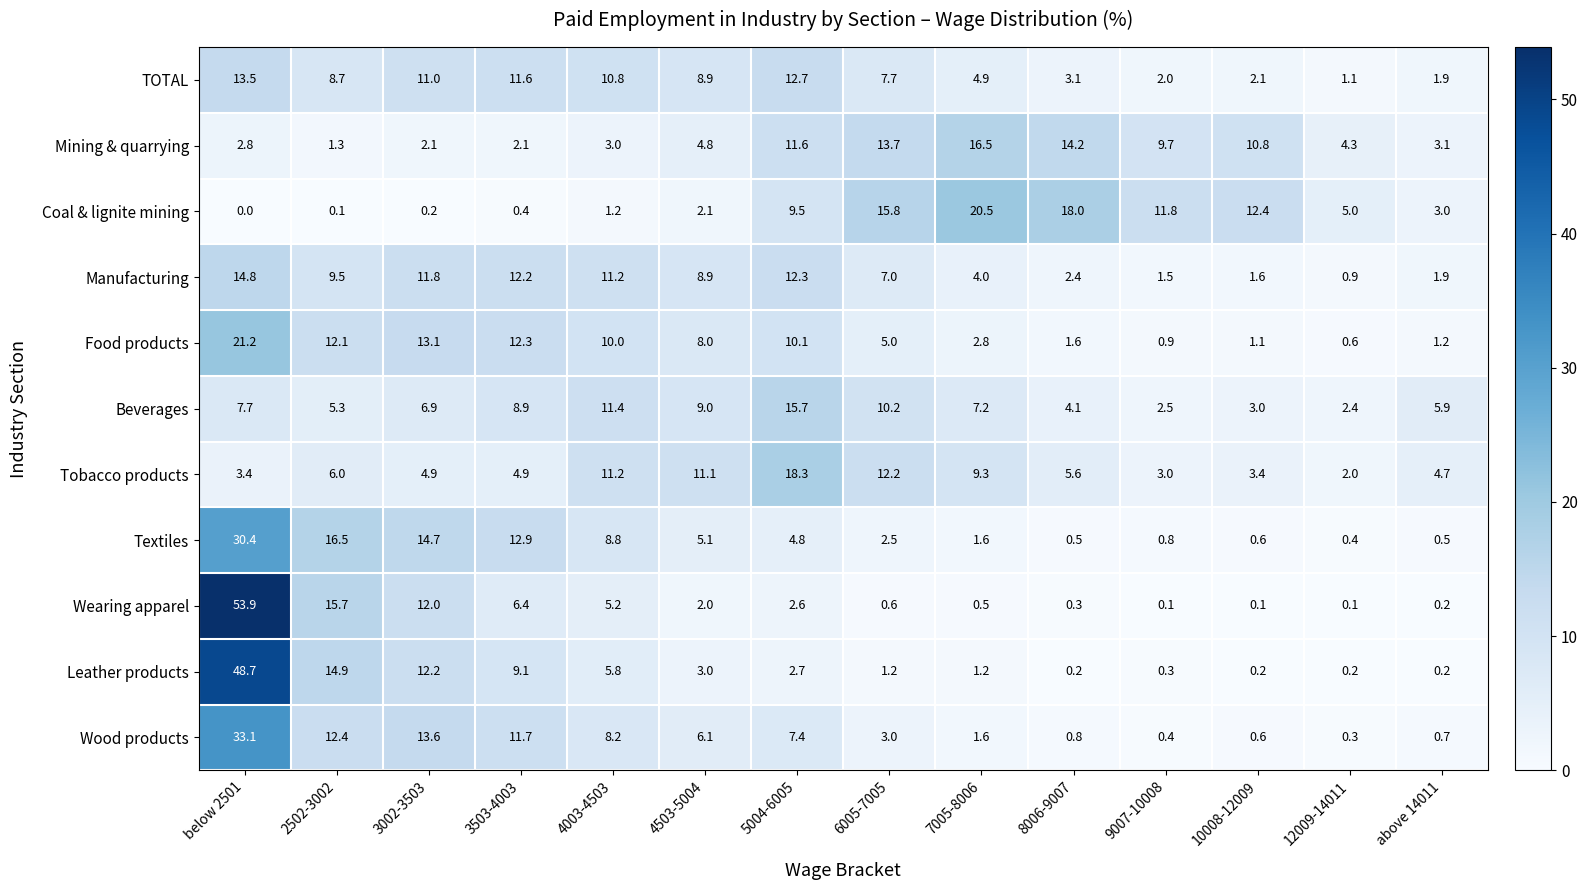

The Tobacco products series shows 4.7 at above 14011. True or false?

True